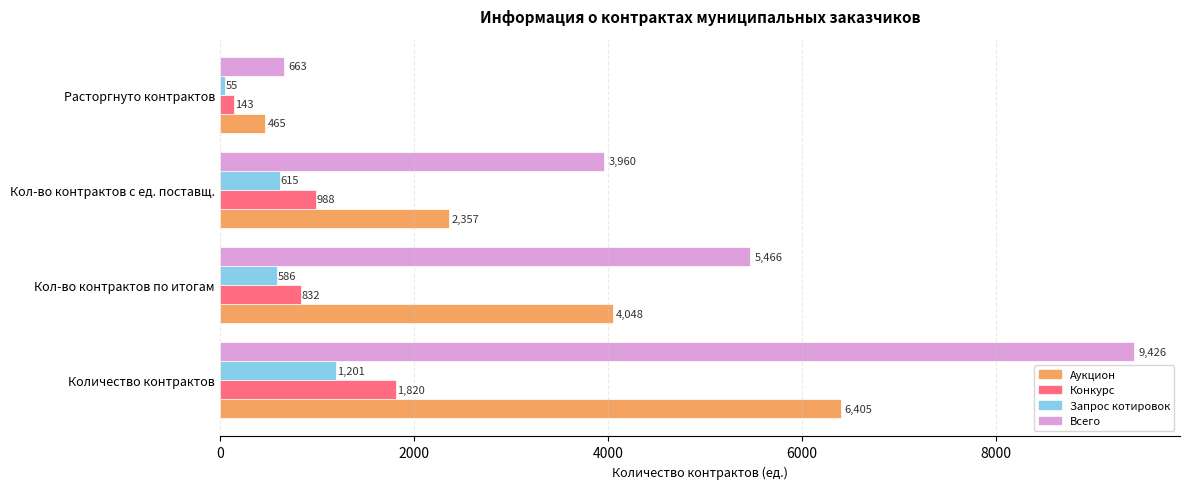

Count the number of data series in this chart.

4